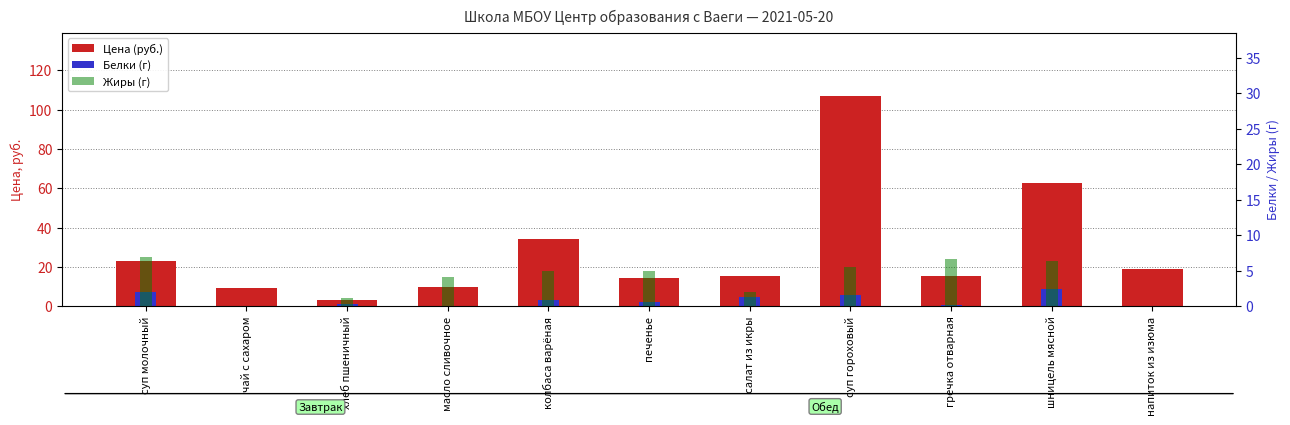

What is the difference between the maximum and minimum values in the Жиры (г) series?

6.9